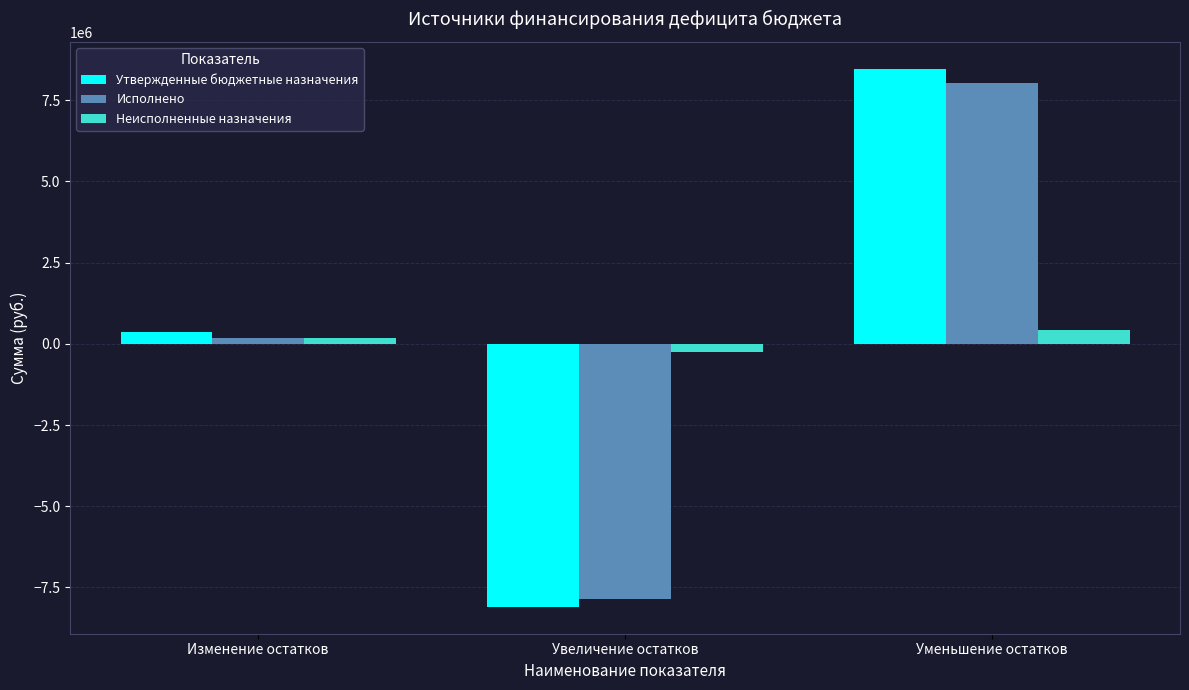

The value of Неисполненные назначения at Изменение остатков is 179678.0. True or false?

True